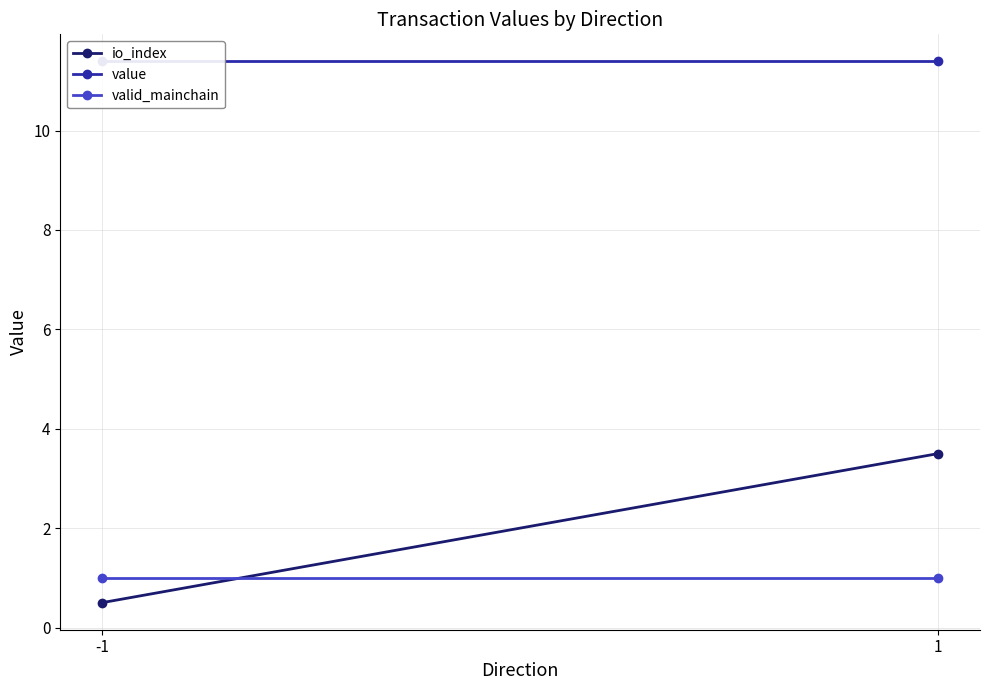

Is this an area chart (filled region under the line)?

No